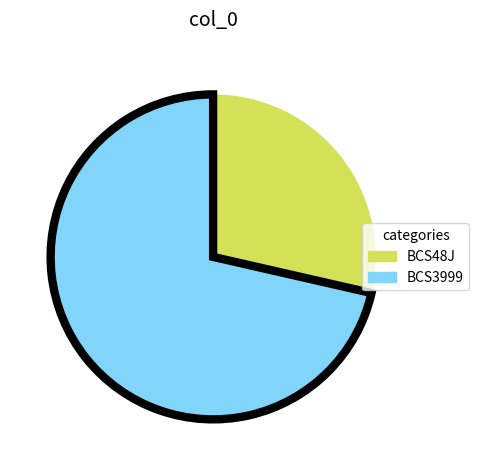

What is the ratio of the value at BCS48J to the value at BCS3999?

0.4